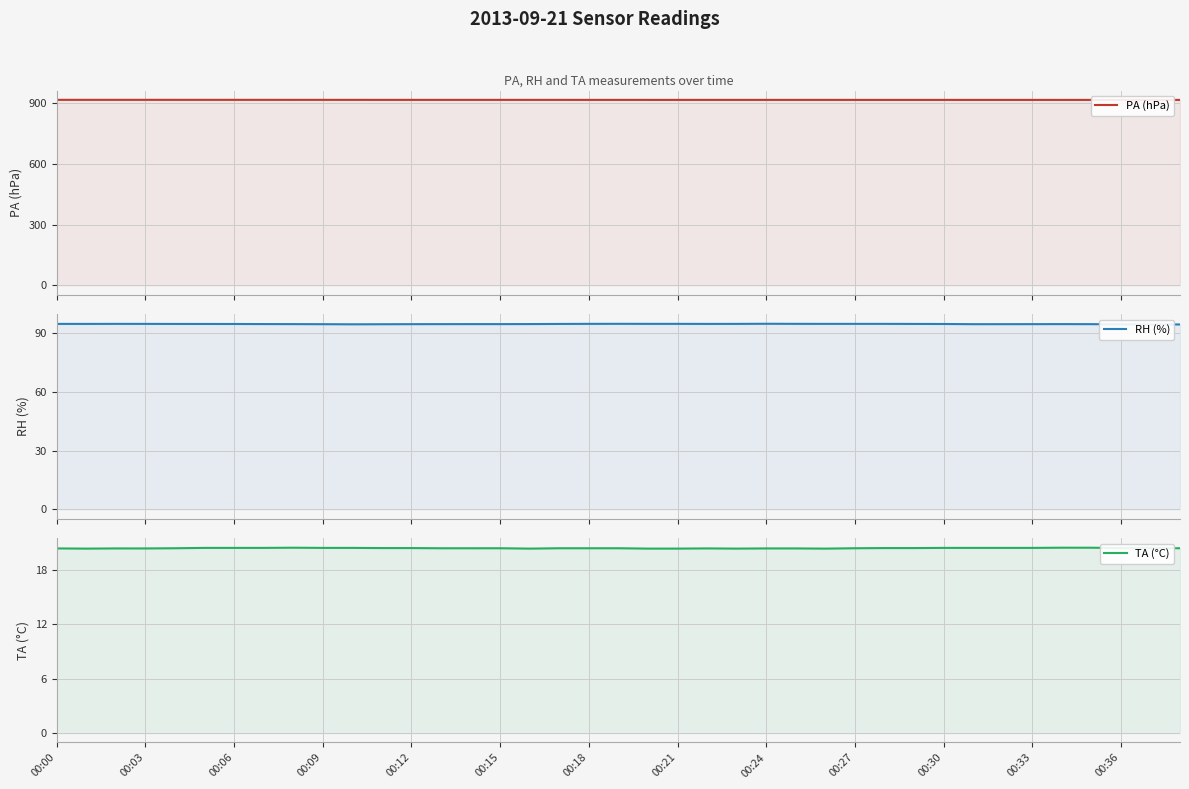

True or false: TA (°C) and RH (%) cross at least once.

False